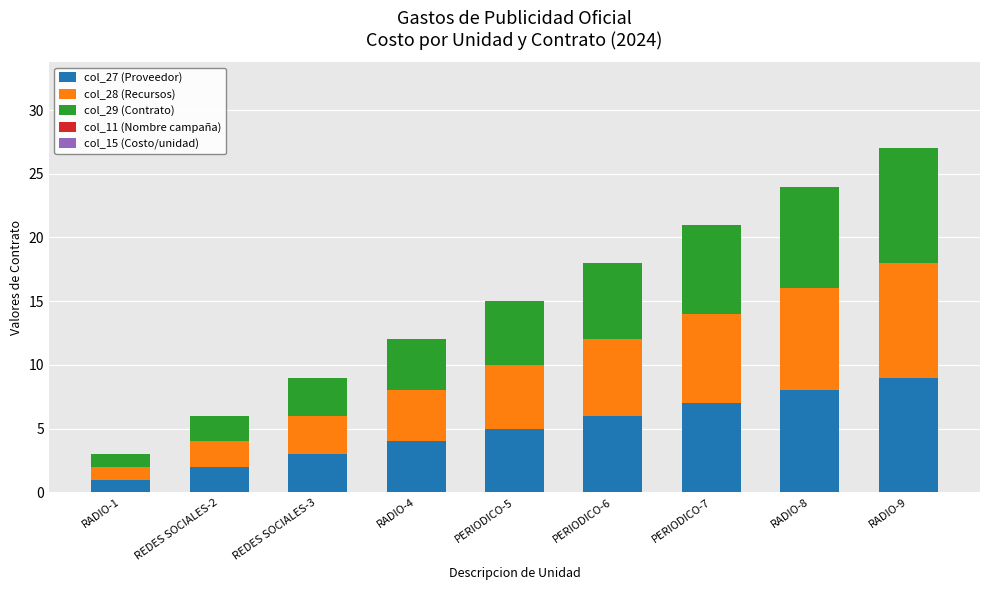

Which category has the lowest value in the col_27 (Proveedor) series?

RADIO-1